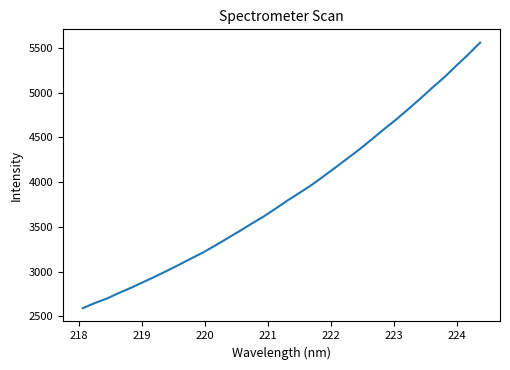

What is the minimum value shown in the chart?

2592.4